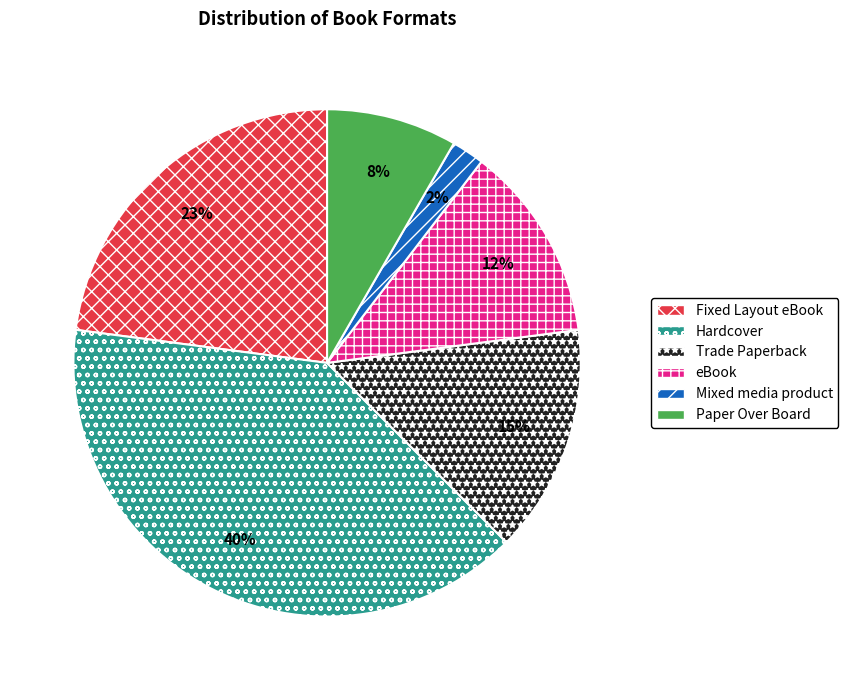

To the nearest percent, what percentage of the pie is Mixed media product?

2%